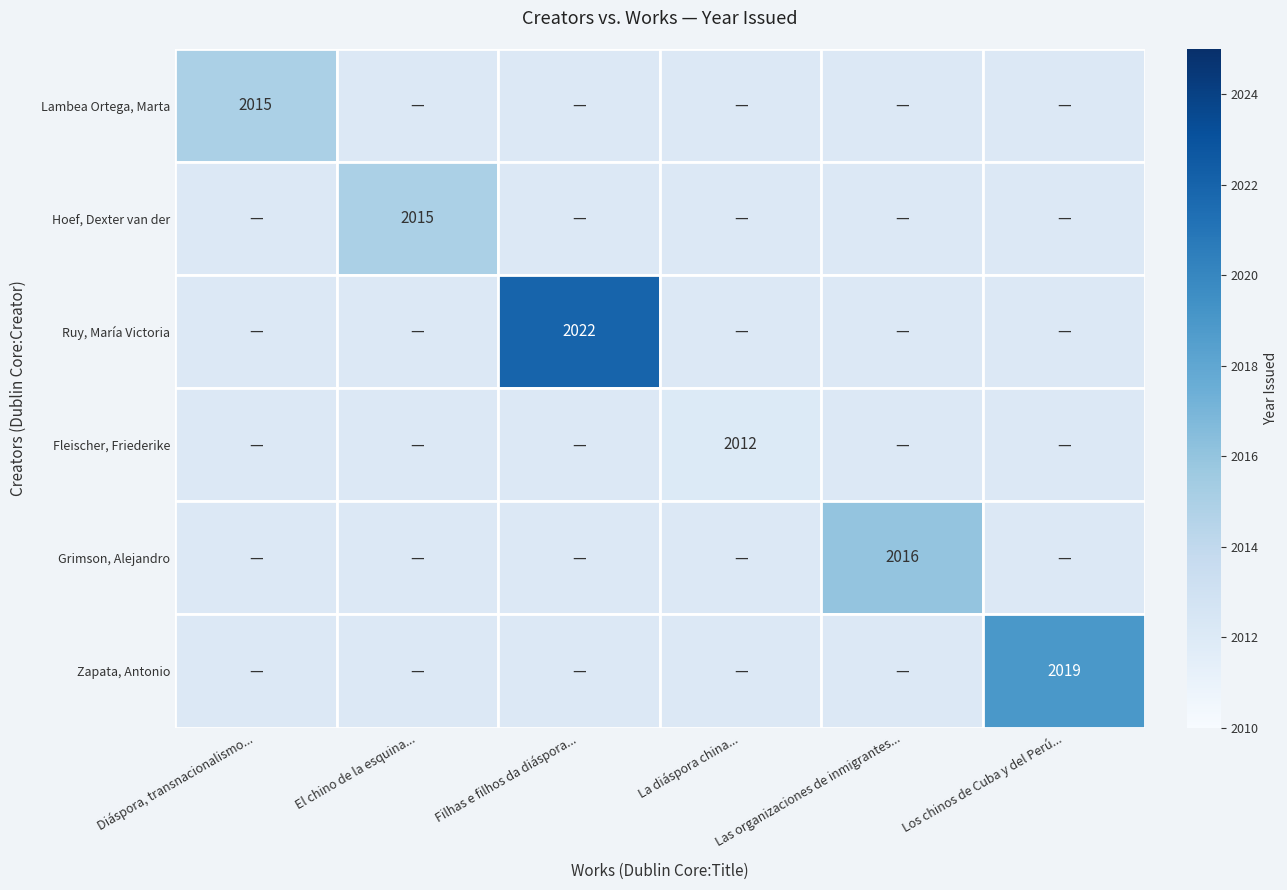

The Lambea Ortega, Marta series shows 2015.0 at Diáspora, transnacionalismo.... True or false?

True